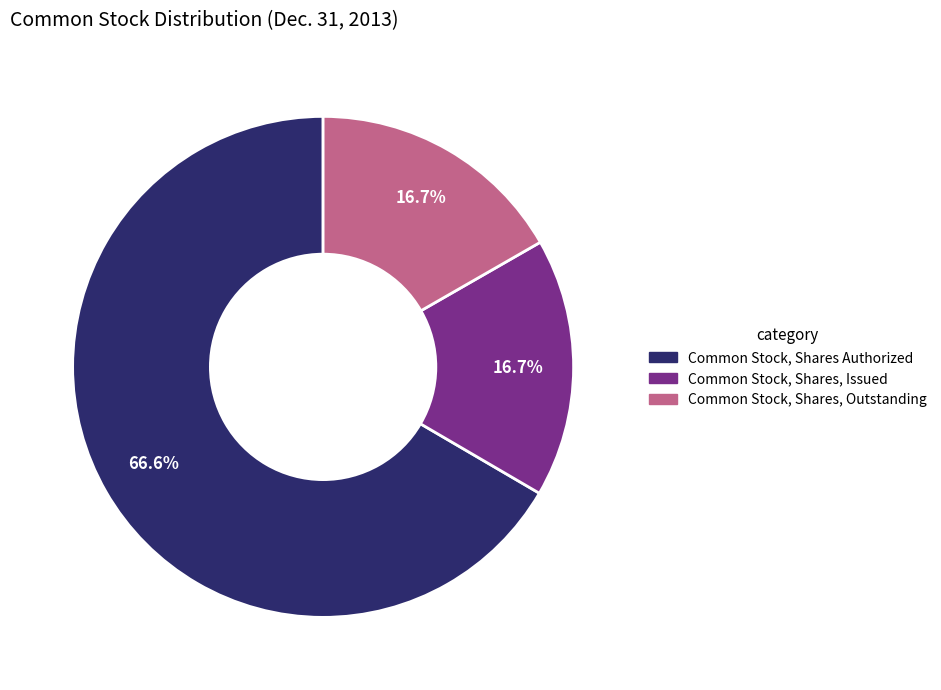

How many segments does this pie chart have?

3